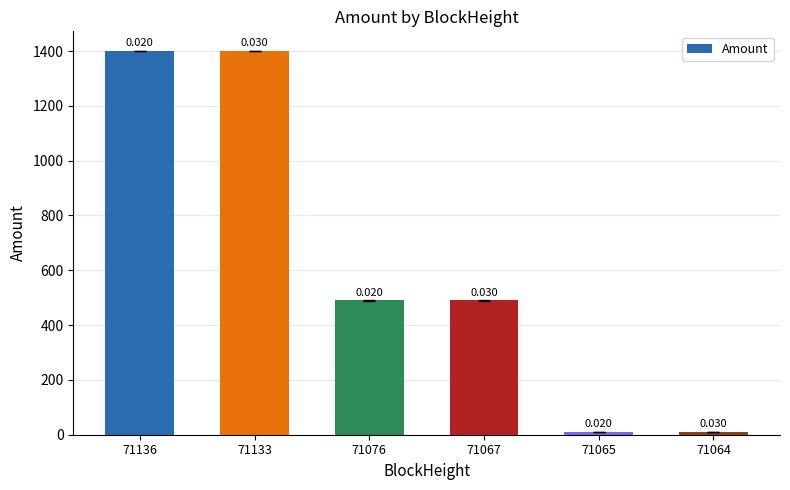

Are the bars horizontal?

No